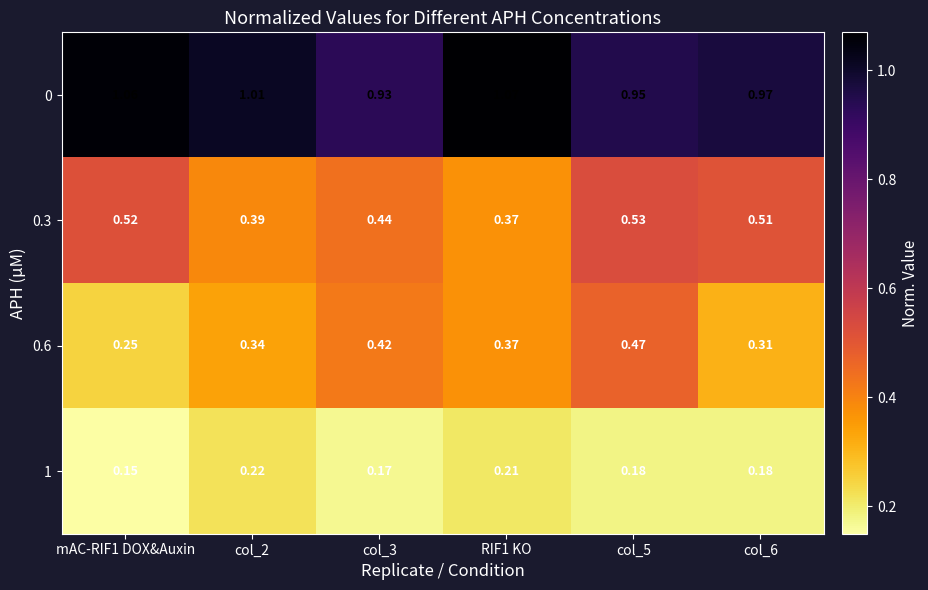

Reading left to right, transcribe all the data shown in this chart.

0: mAC-RIF1 DOX&Auxin=1.1	col_2=1.0	col_3=0.9	RIF1 KO=1.1	col_5=0.9	col_6=1.0
0.3: mAC-RIF1 DOX&Auxin=0.5	col_2=0.4	col_3=0.4	RIF1 KO=0.4	col_5=0.5	col_6=0.5
0.6: mAC-RIF1 DOX&Auxin=0.2	col_2=0.3	col_3=0.4	RIF1 KO=0.4	col_5=0.5	col_6=0.3
1: mAC-RIF1 DOX&Auxin=0.1	col_2=0.2	col_3=0.2	RIF1 KO=0.2	col_5=0.2	col_6=0.2